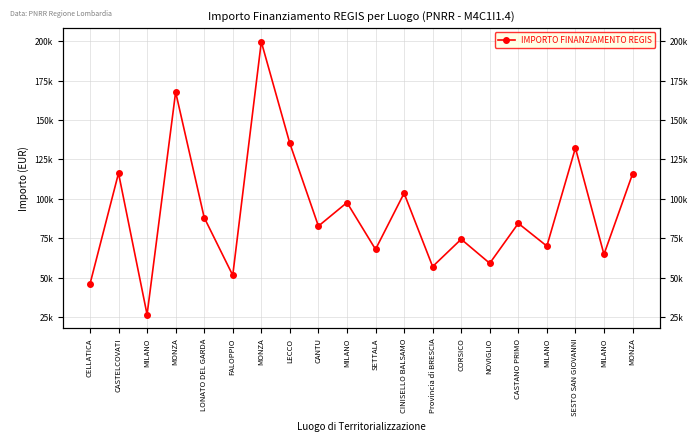

What is the ratio of the value at LECCO to the value at NOVIGLIO?

2.3